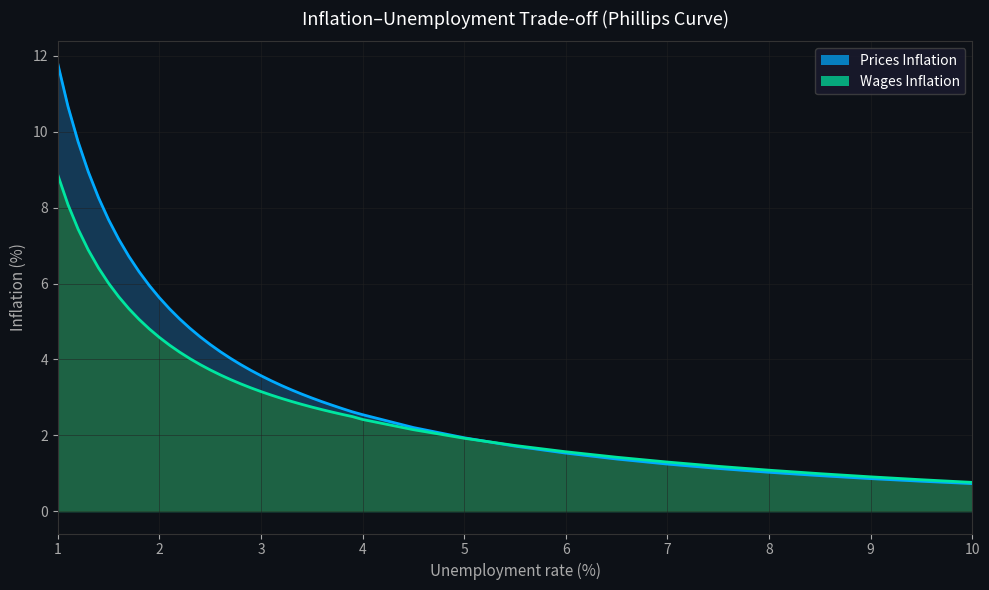

How many series are shown in this chart?

2